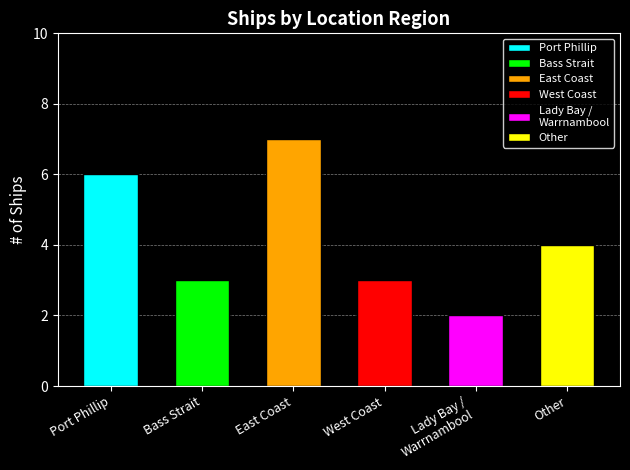

What is the label of the 6th bar from the left?

Other